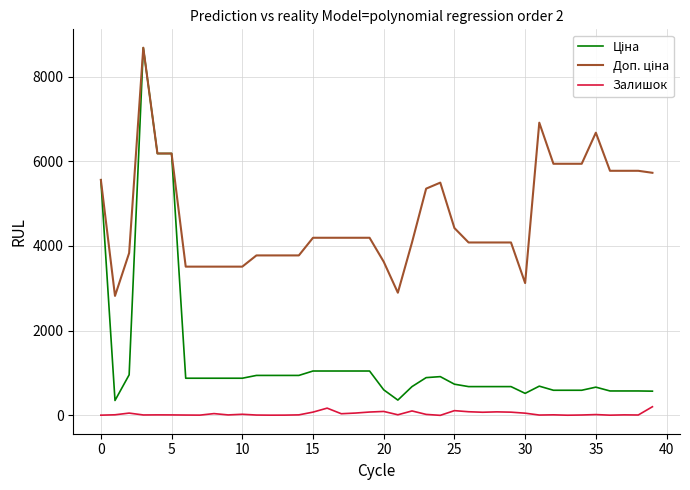

What is the label of the 25th point from the right?

15